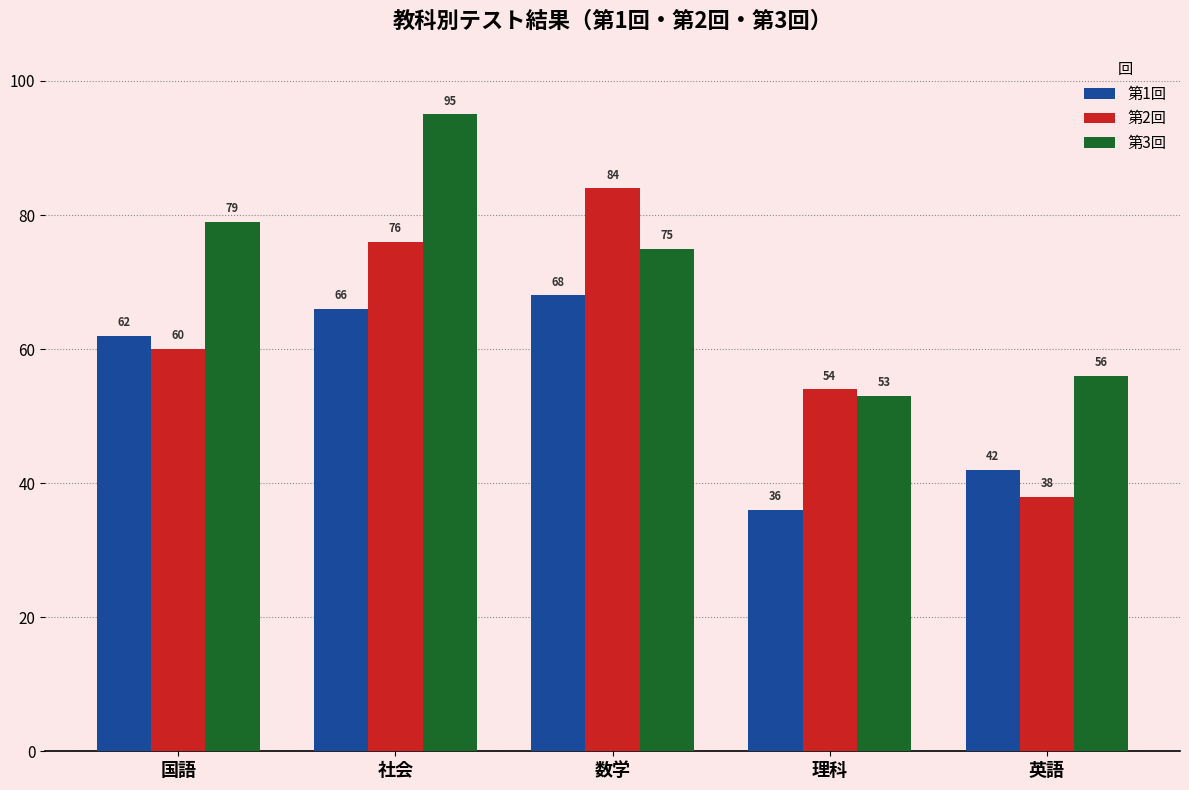

At which category does the chart reach its peak across all series?

社会